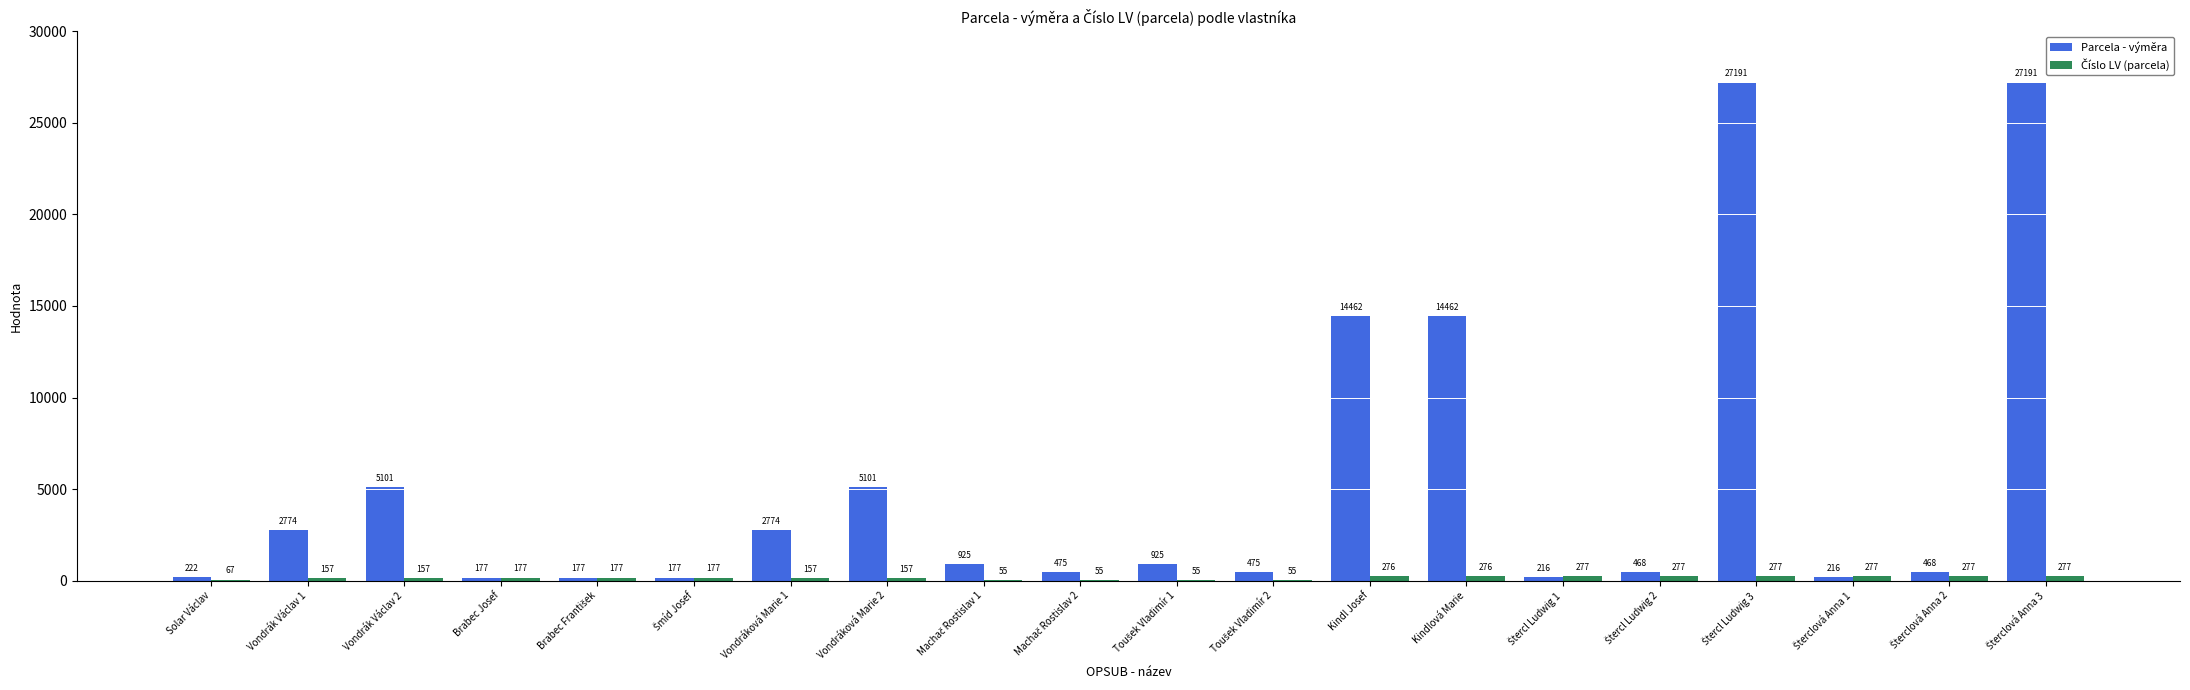

Where does the Parcela - výměra series first go above 925?

Vondrák Václav 1